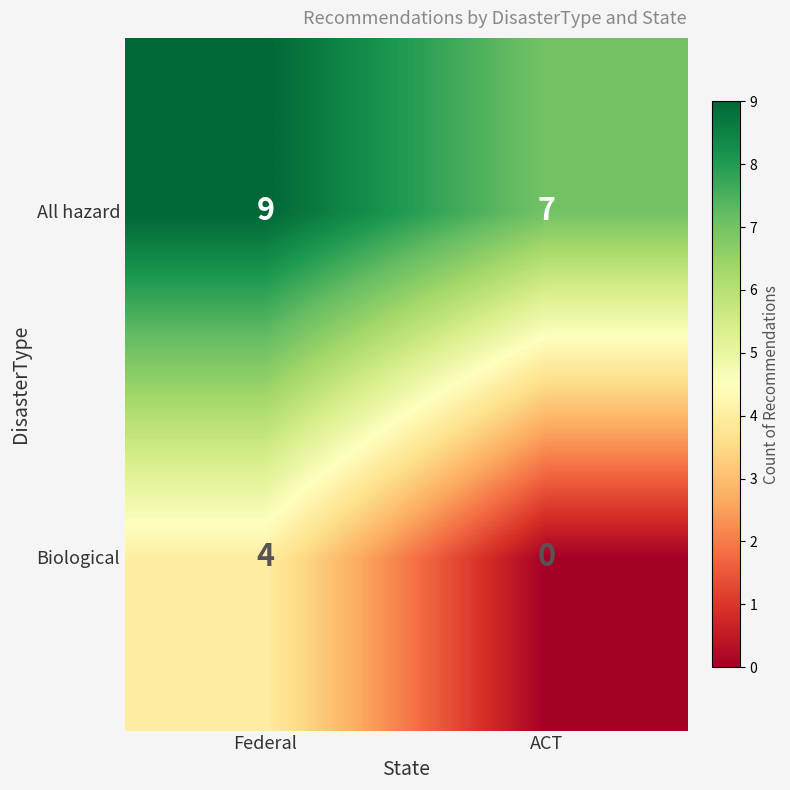

What is the spread (max minus min) of values at ACT?

7